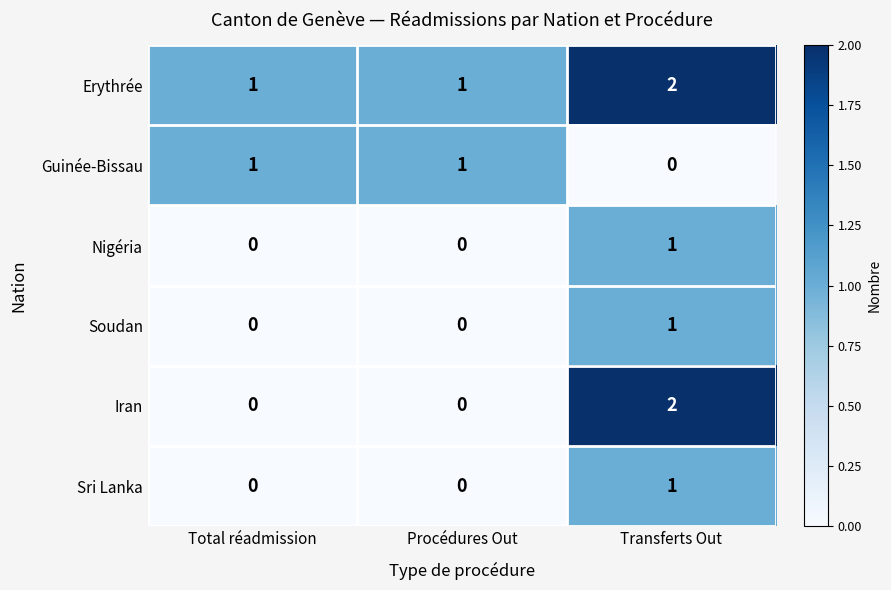

At which category is the sum across all series the highest?

Transferts Out